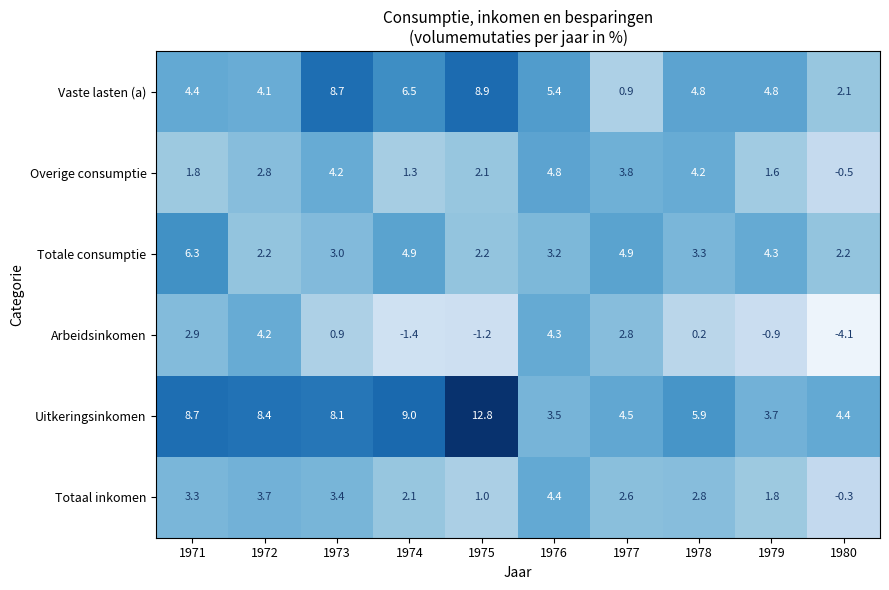

What is the total value across all series at 1977?

19.5